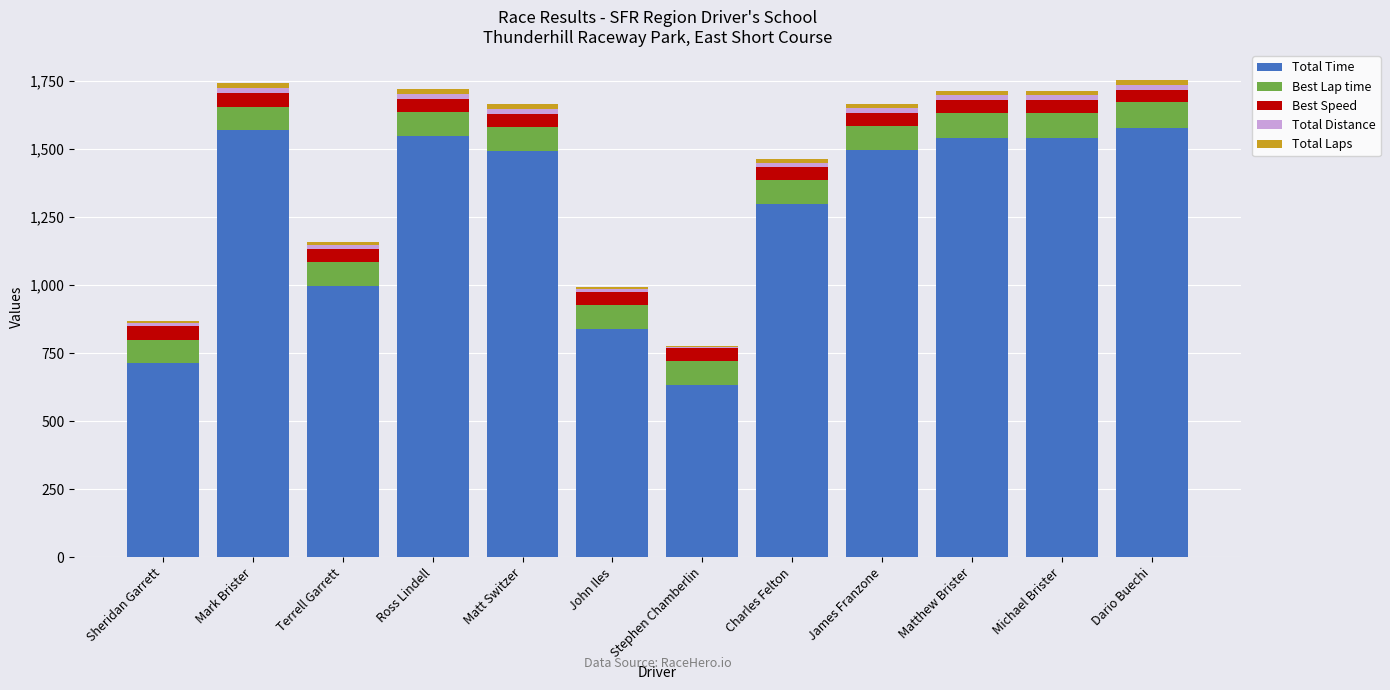

What is the sum of all Total Time values?

15252.6